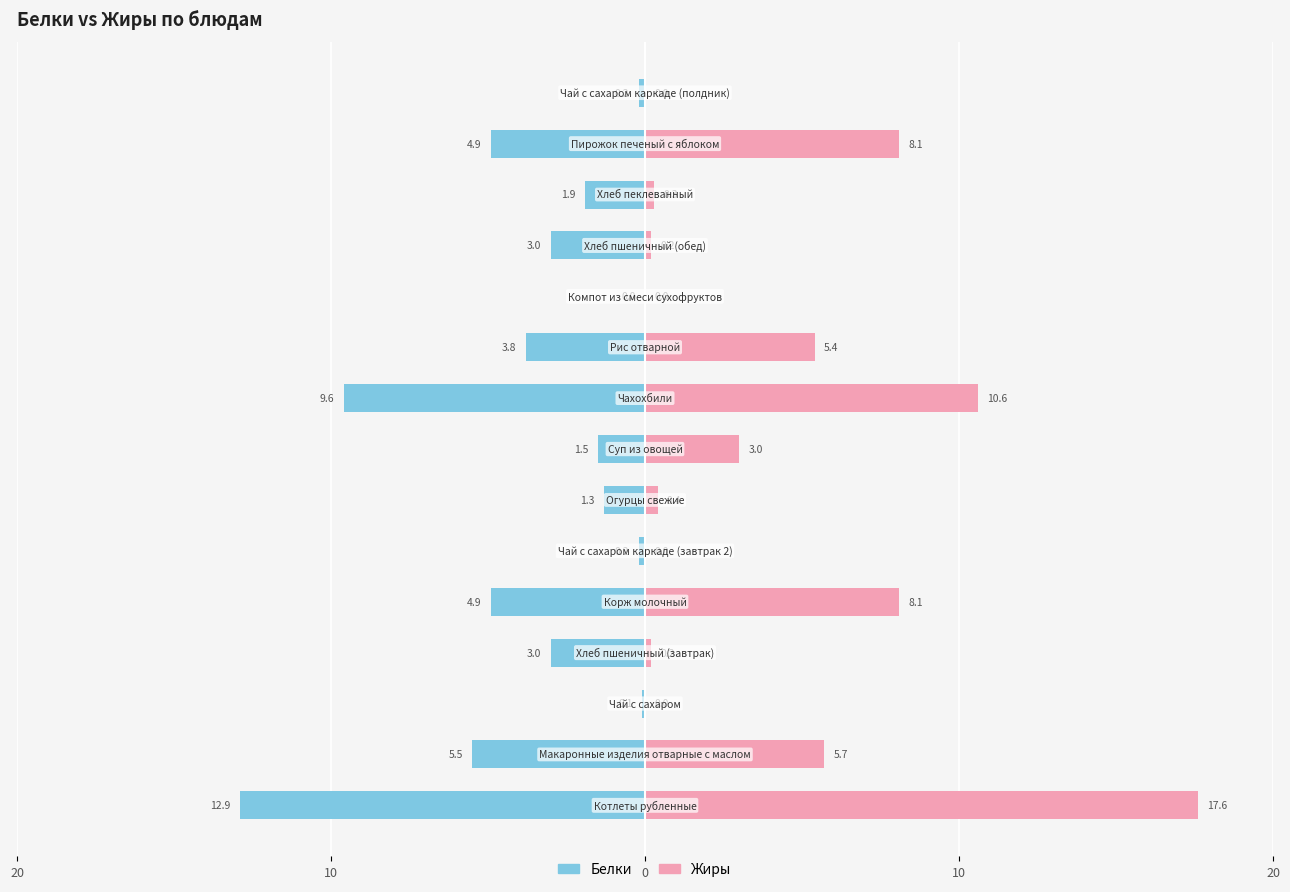

List the series in order of their overall mean, highest first.

Жиры, Белки